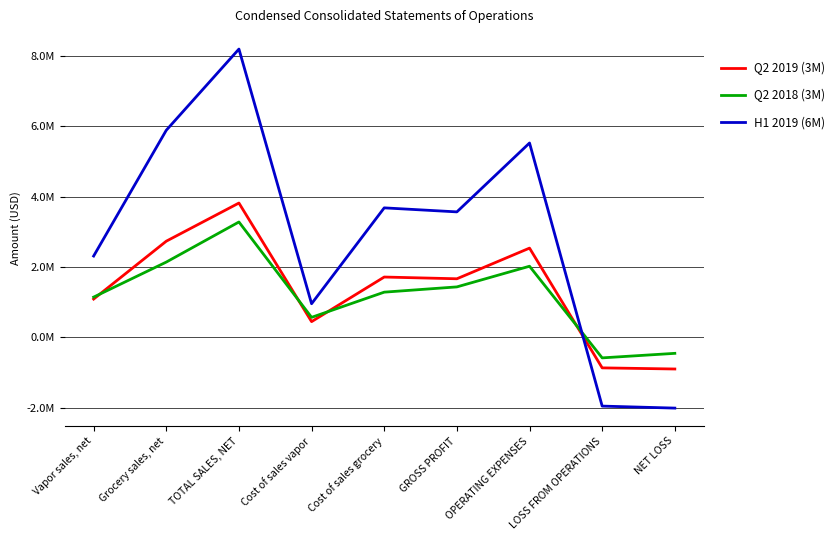

At which label does H1 2019 (6M) first exceed 3565185?

Grocery sales, net